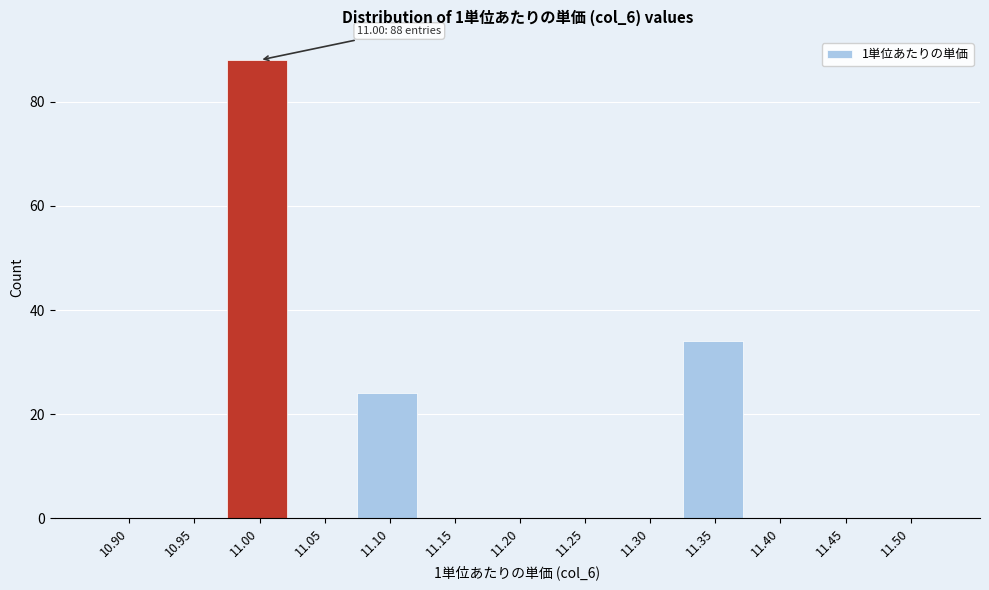

Reading left to right, extract all data points from this chart.

10.90=0	10.95=0	11.00=88	11.05=0	11.10=24	11.15=0	11.20=0	11.25=0	11.30=0	11.35=34	11.40=0	11.45=0	11.50=0